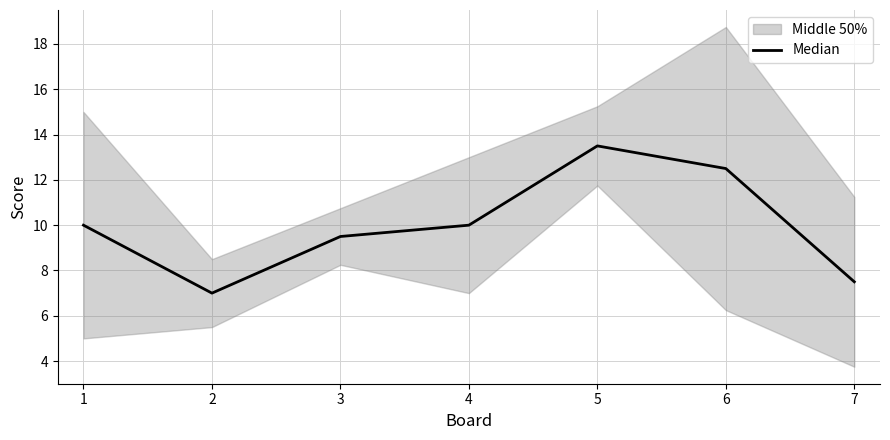

What is the difference between the second highest and minimum values?

5.5